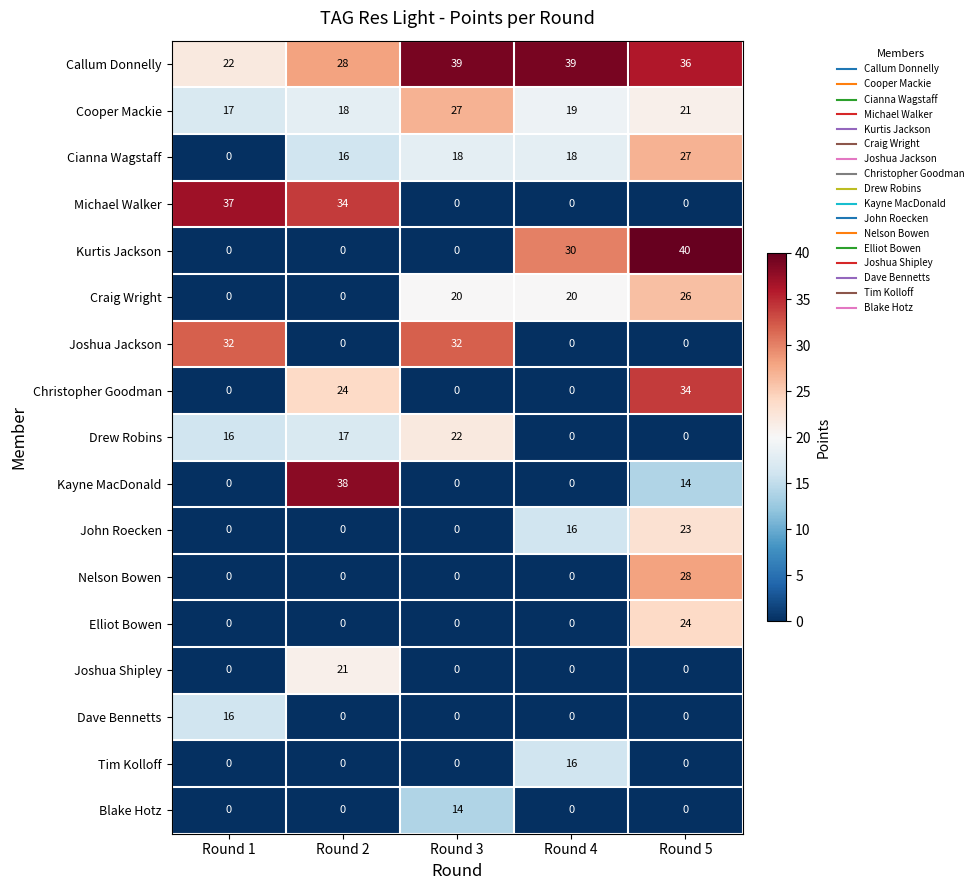

How many values in the Kayne MacDonald series exceed 0?

2